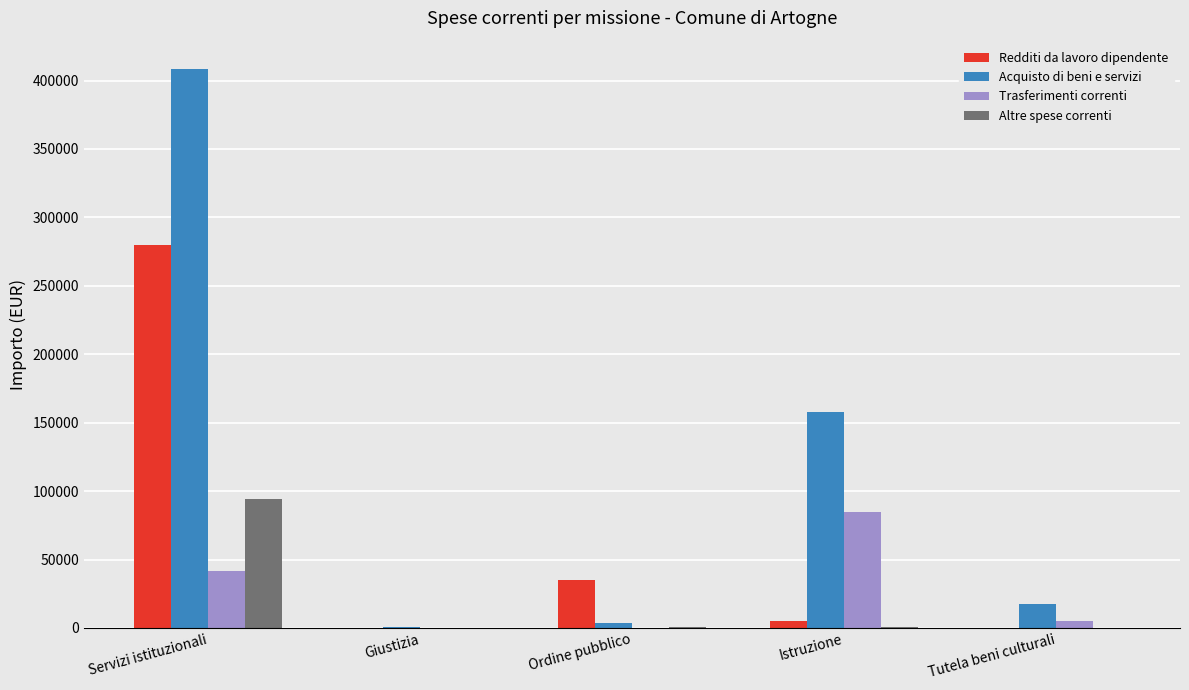

Which series has the largest total across all categories?

Acquisto di beni e servizi